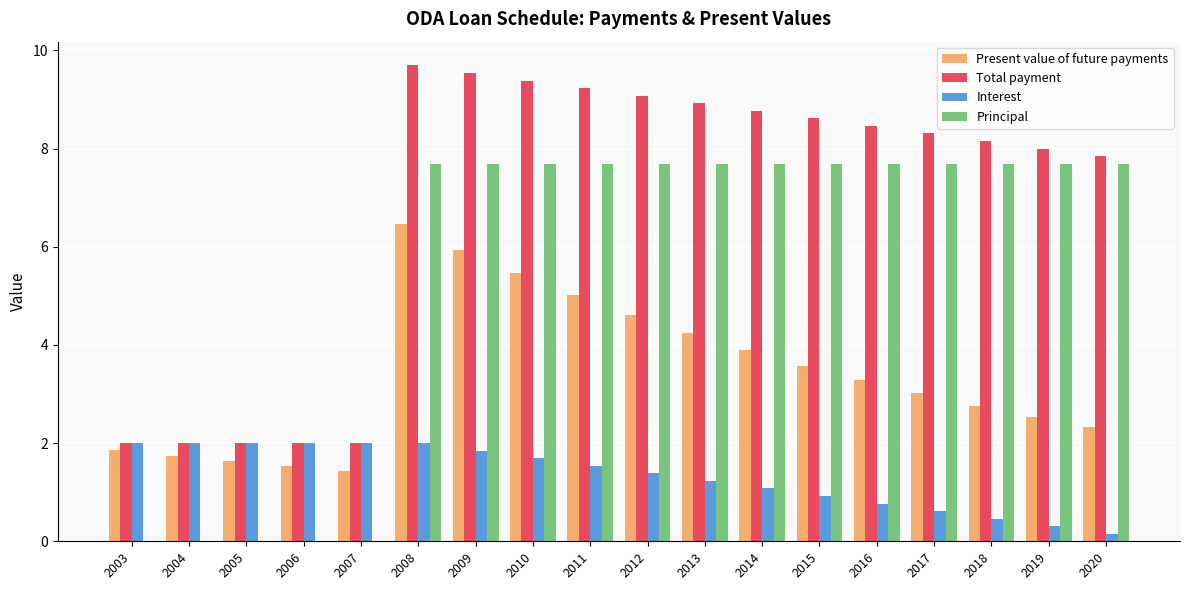

Which label corresponds to the largest value in the chart?

2008